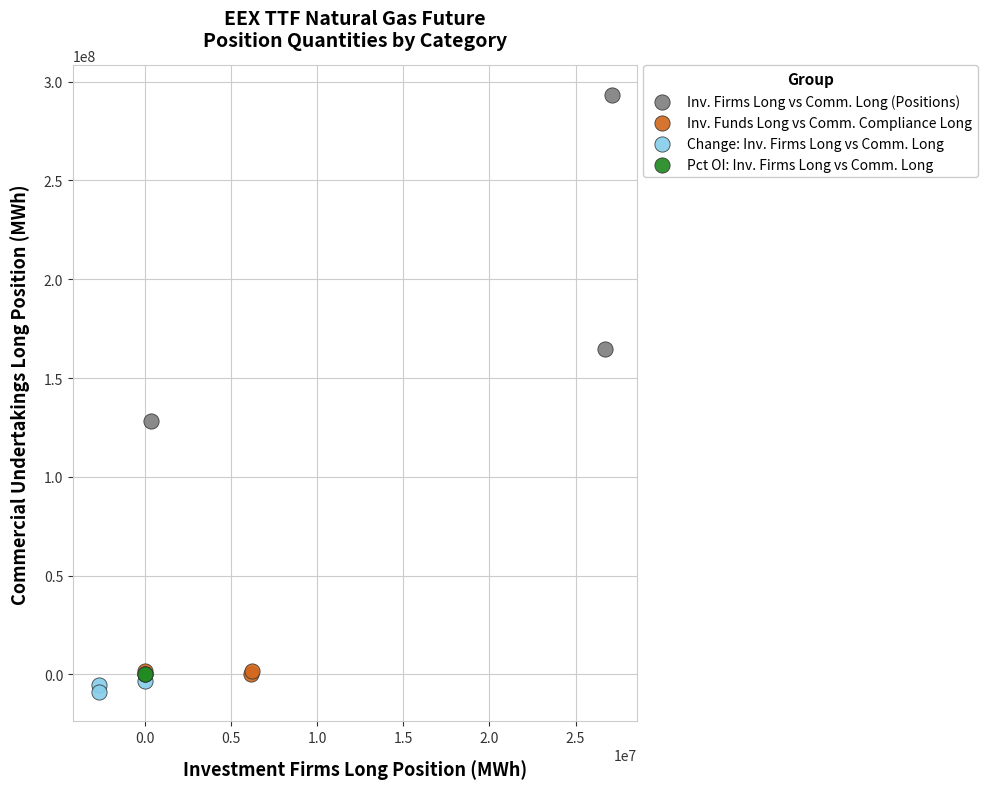

Which series reaches the maximum Y coordinate?

Inv. Firms Long vs Comm. Long (Positions)